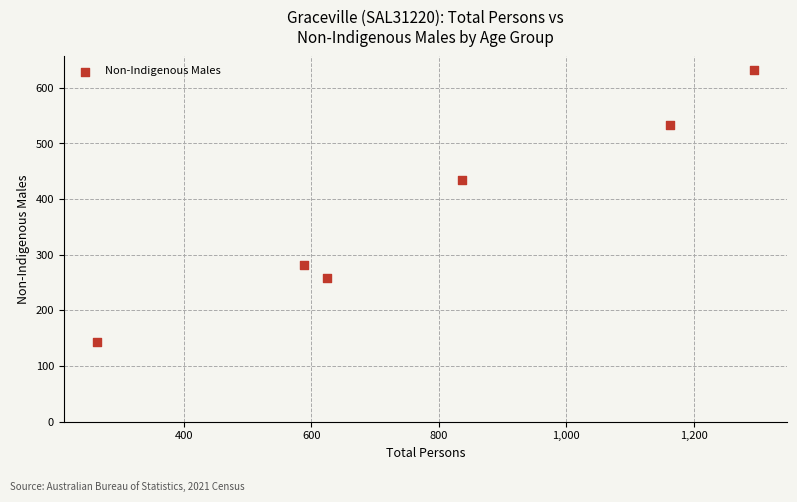

What is the average X value?

795